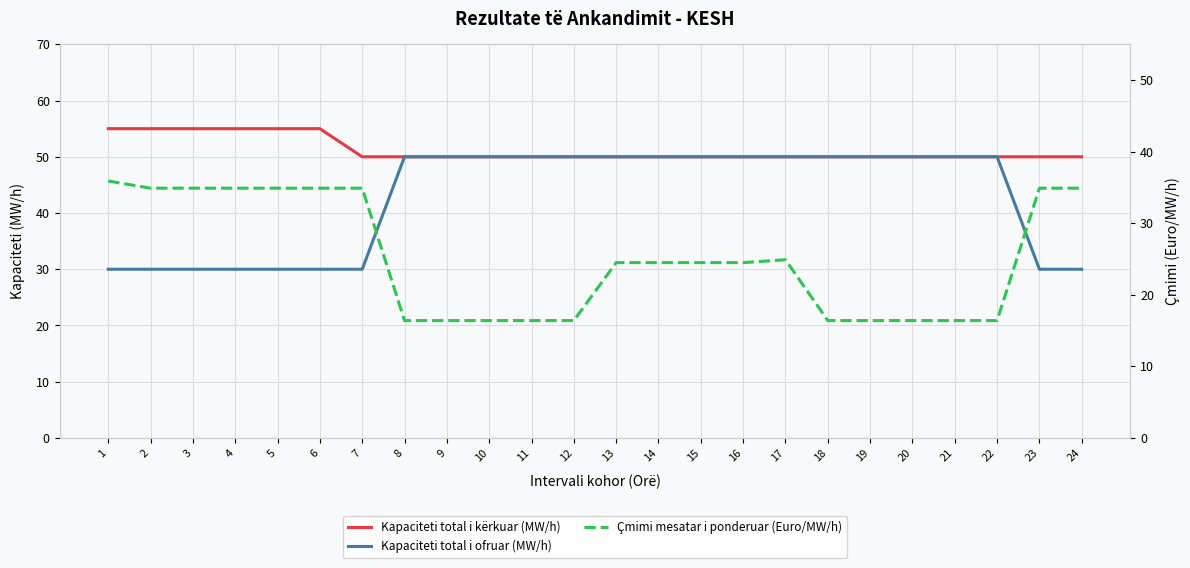

What is the average value of the Çmimi mesatar i ponderuar (Euro/MW/h) series?

25.1